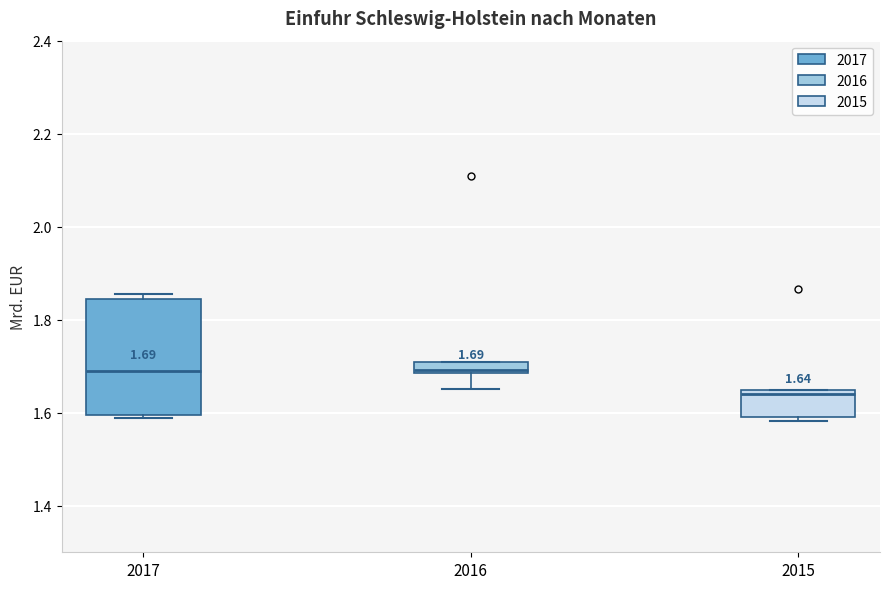

Which box has the lowest median line?

2015